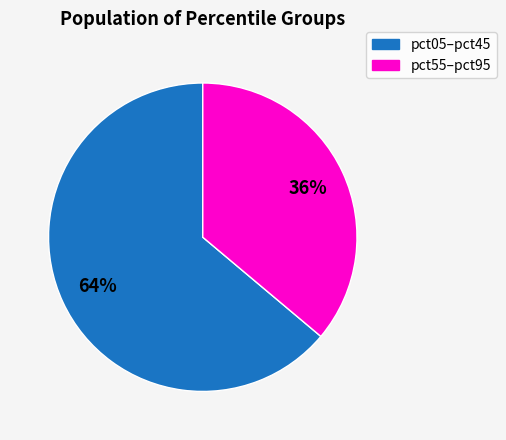

To the nearest percent, what is the difference between the largest and smallest slice percentages?

28%